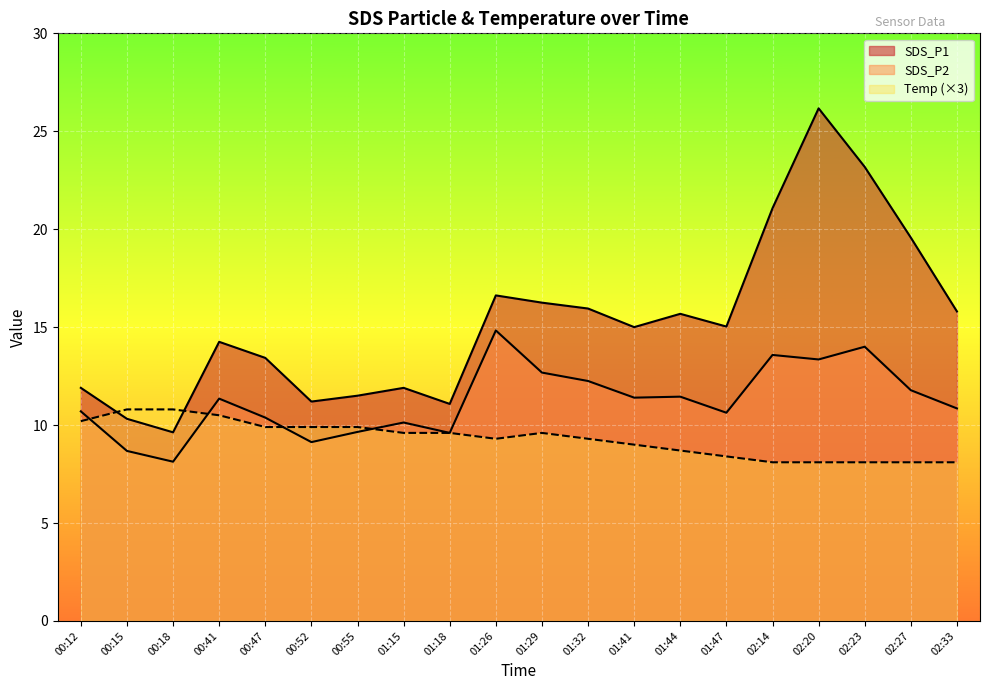

How many lines are shown in the chart?

3